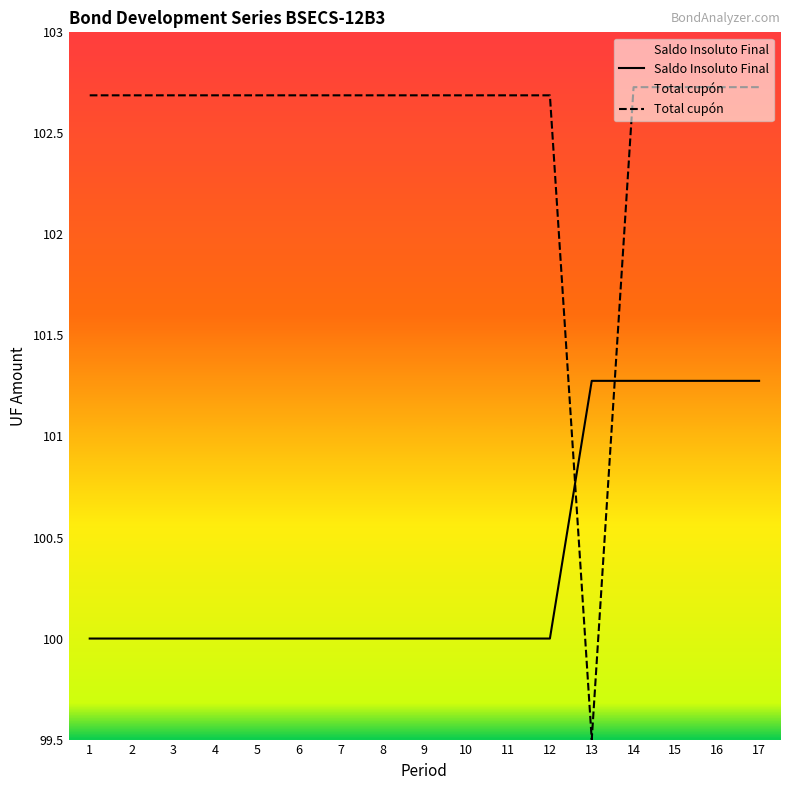

True or false: Total cupón has a value of 102.7 at 9.

True